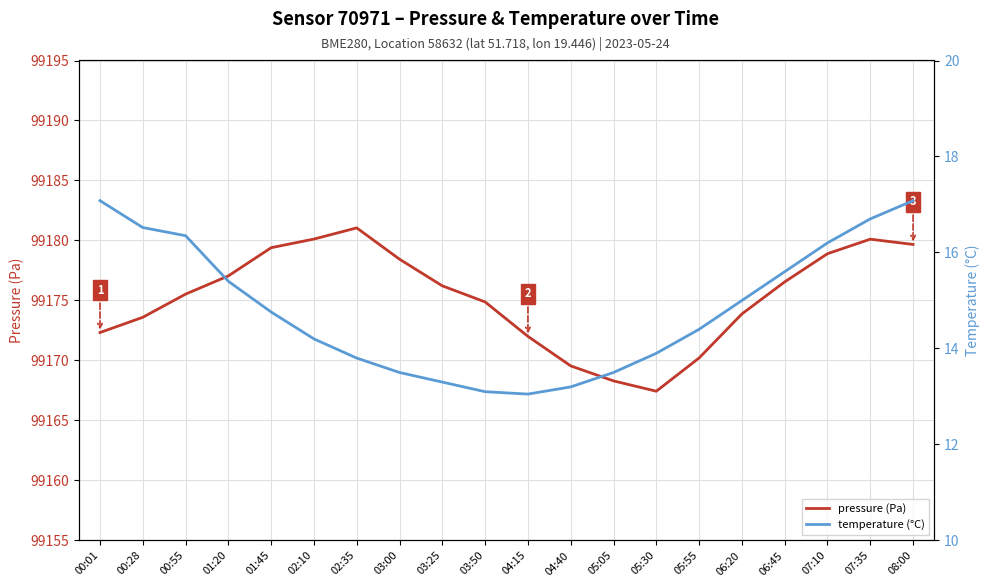

Reading left to right, what are all the values shown in this chart?

pressure (Pa): 99172.3	99173.6	99175.5	99177.1	99179.4	99180.1	99181.1	99178.4	99176.2	99174.9	99172.0	99169.6	99168.3	99167.4	99170.2	99173.9	99176.6	99178.9	99180.1	99179.7
temperature (°C): 17.1	16.5	16.4	15.4	14.8	14.2	13.8	13.5	13.3	13.1	13.1	13.2	13.5	13.9	14.4	15.0	15.6	16.2	16.7	17.1